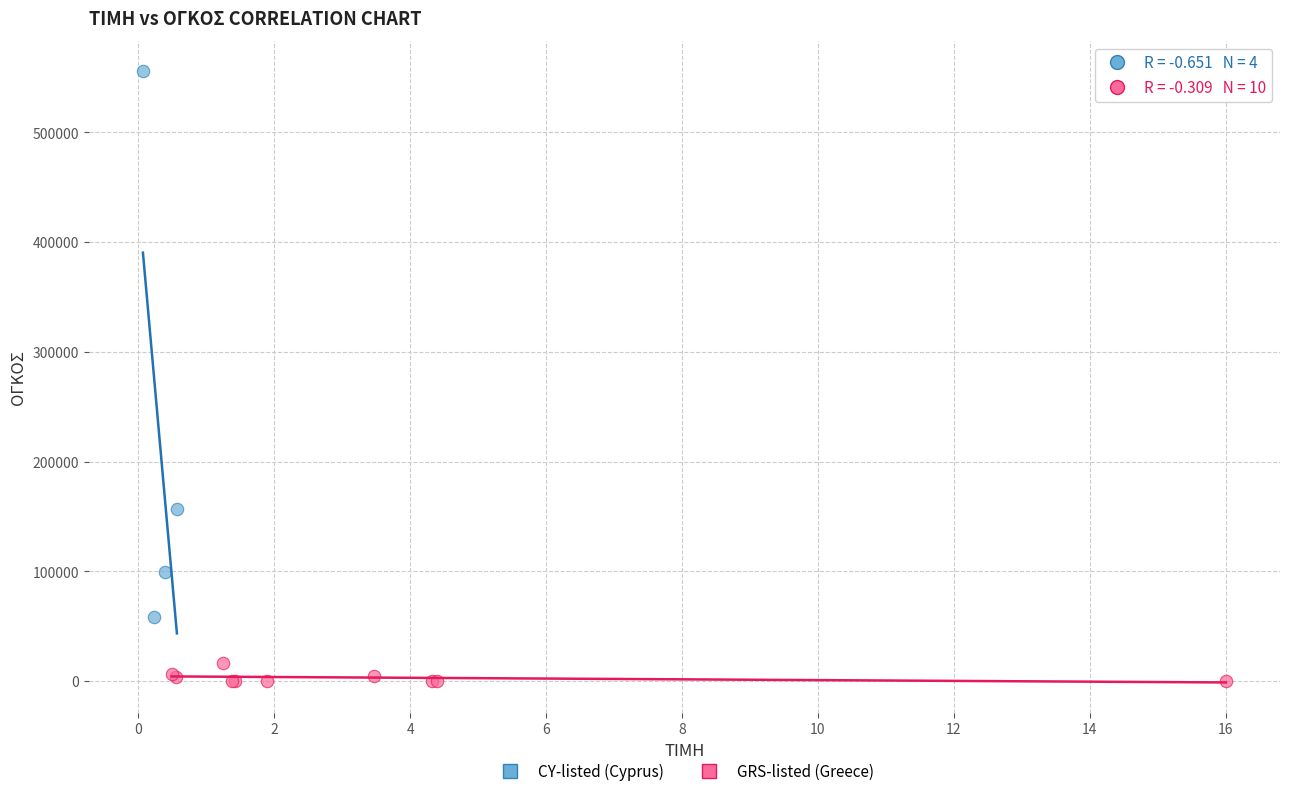

Which series reaches the maximum Y coordinate?

CY-listed (Cyprus)